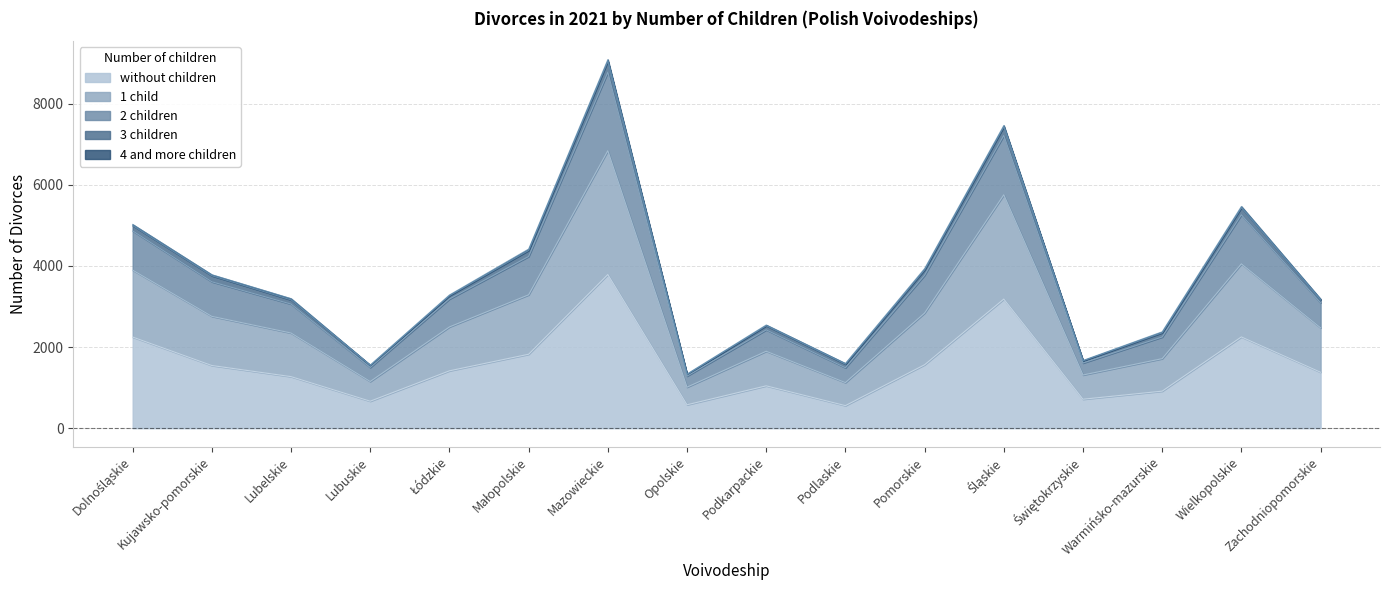

How many values in the without children series exceed 1414?

7